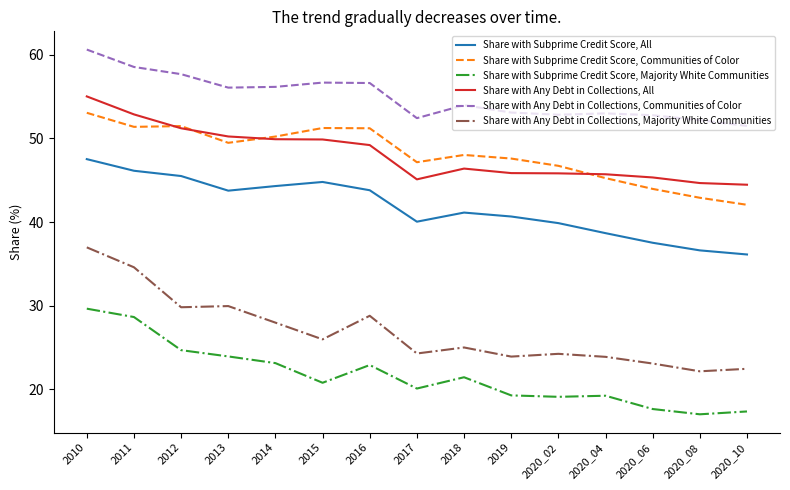

What is the spread (max minus min) of values at 2020_02?

33.7